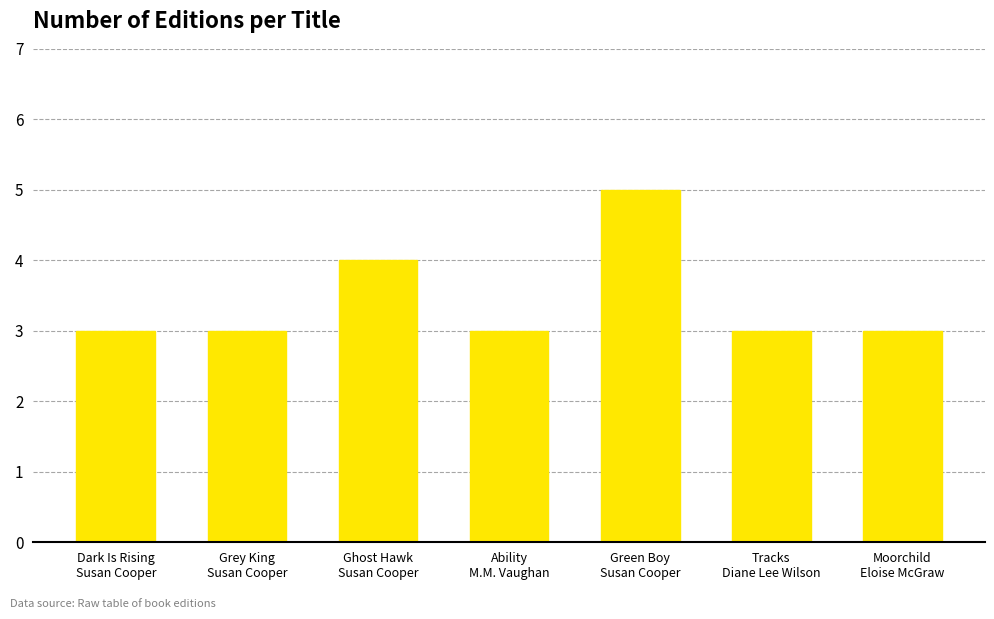

Reading right to left, transcribe all the data shown in this chart.

3	3	5	3	4	3	3